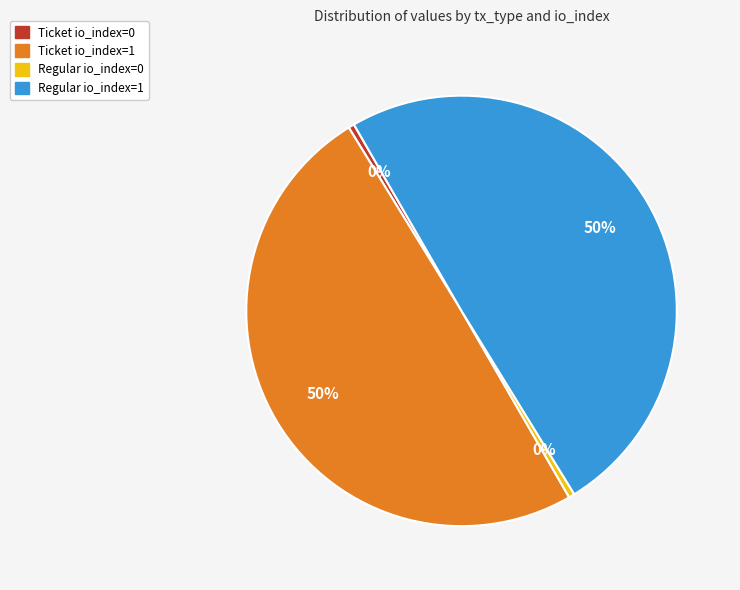

True or false: Ticket io_index=0 accounts for 0% of the total.

True